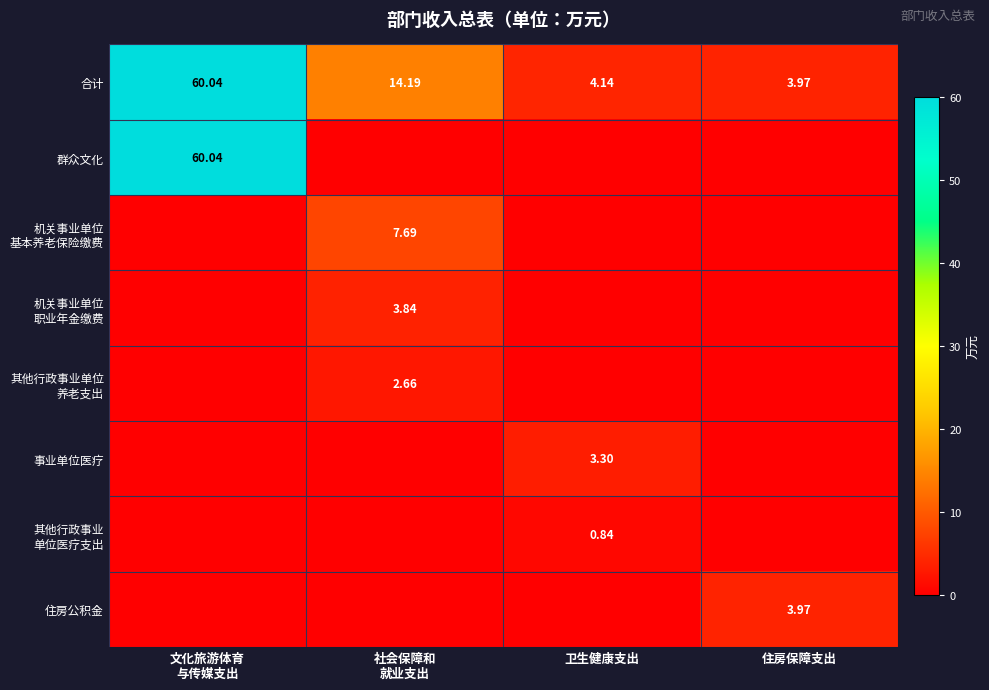

How many categories are shown in the chart?

4